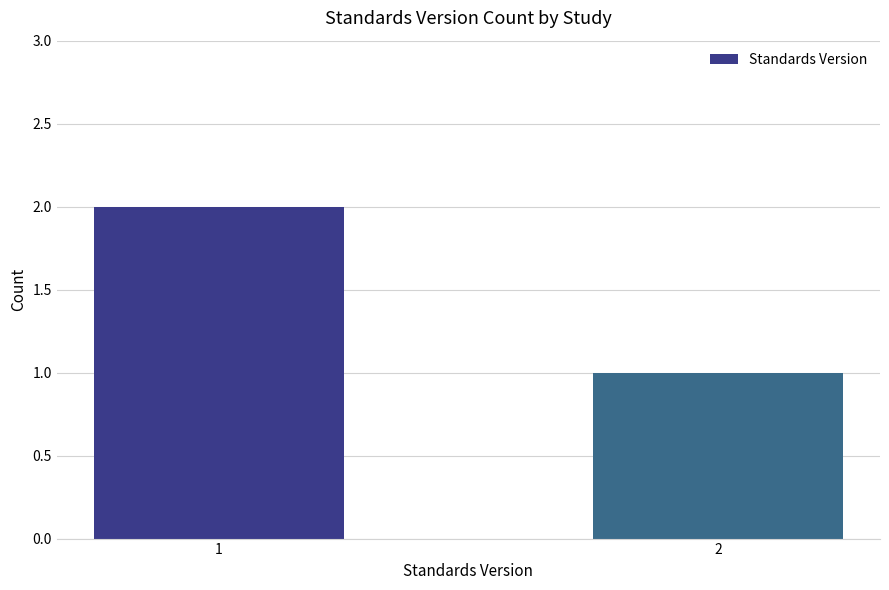

What is the difference between the maximum and minimum values?

1